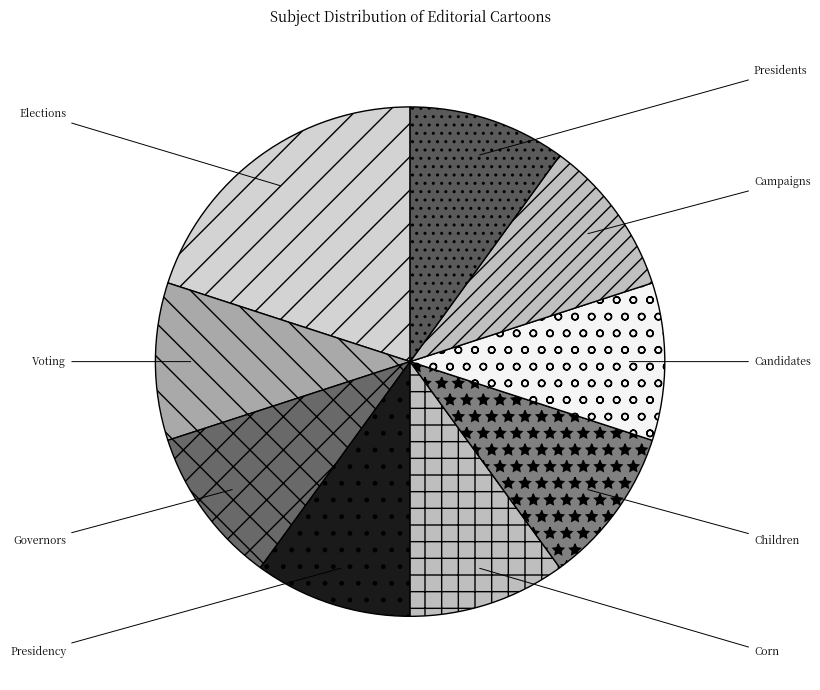

Approximately how many times larger is the value at Corn compared to Candidates?

1.0